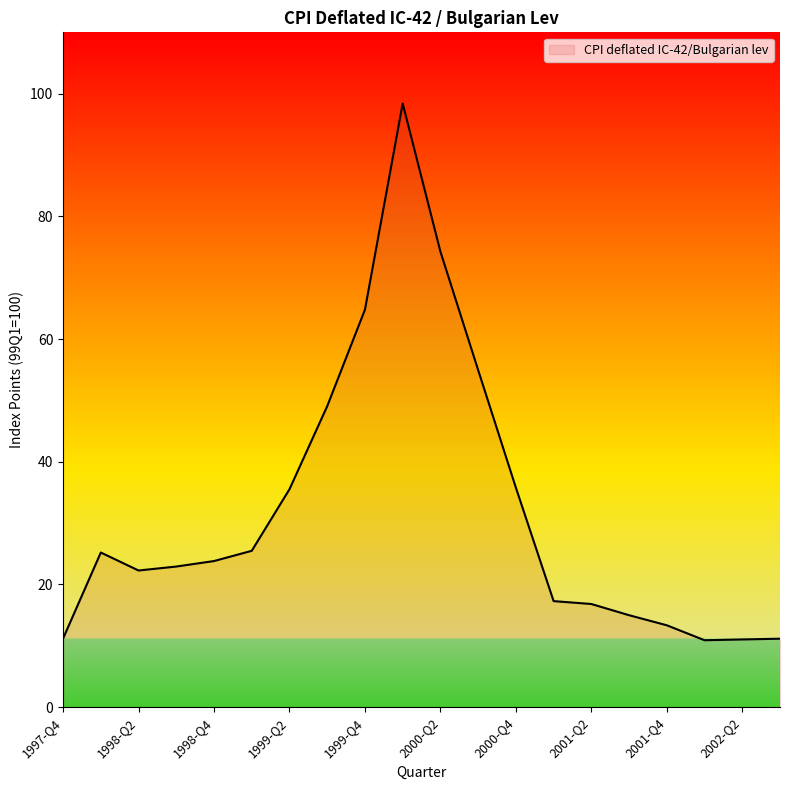

What is the minimum value shown in the chart?

10.9